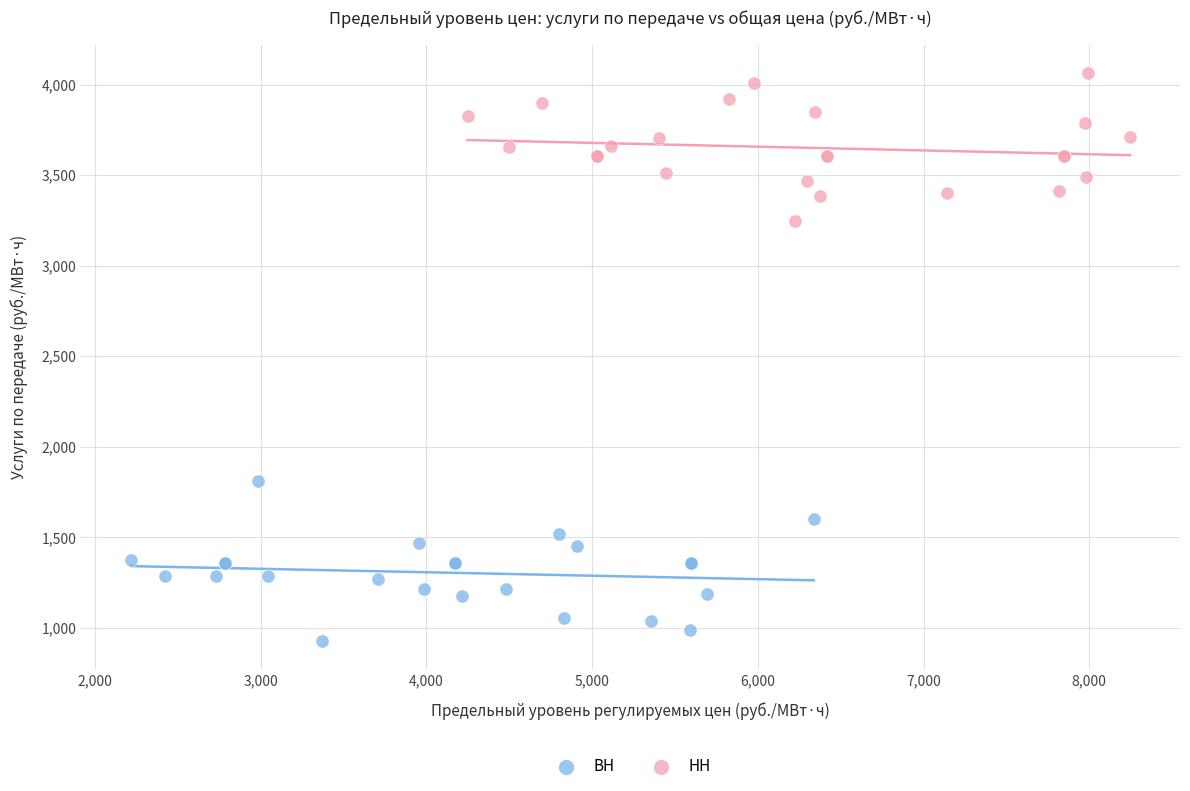

Which series contains the lowest Y value?

ВН